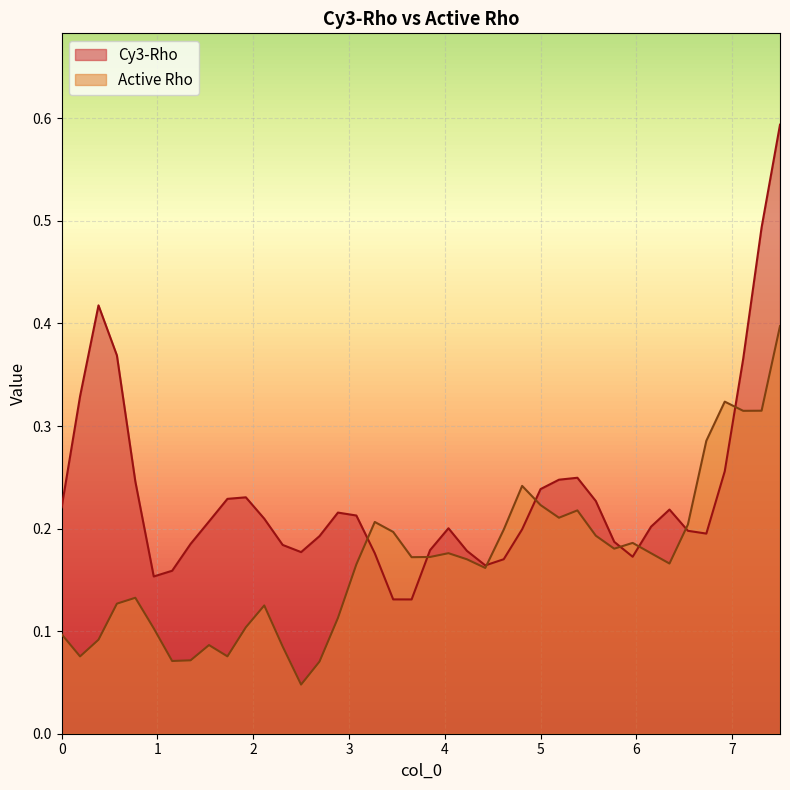

At how many categories does at least one series exceed 0?

40